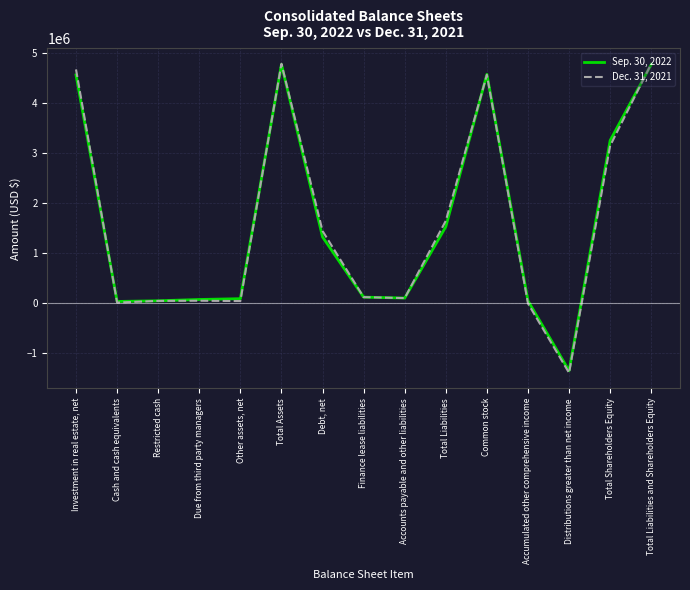

True or false: Sep. 30, 2022 has a value of 6576559 at Investment in real estate, net.

False